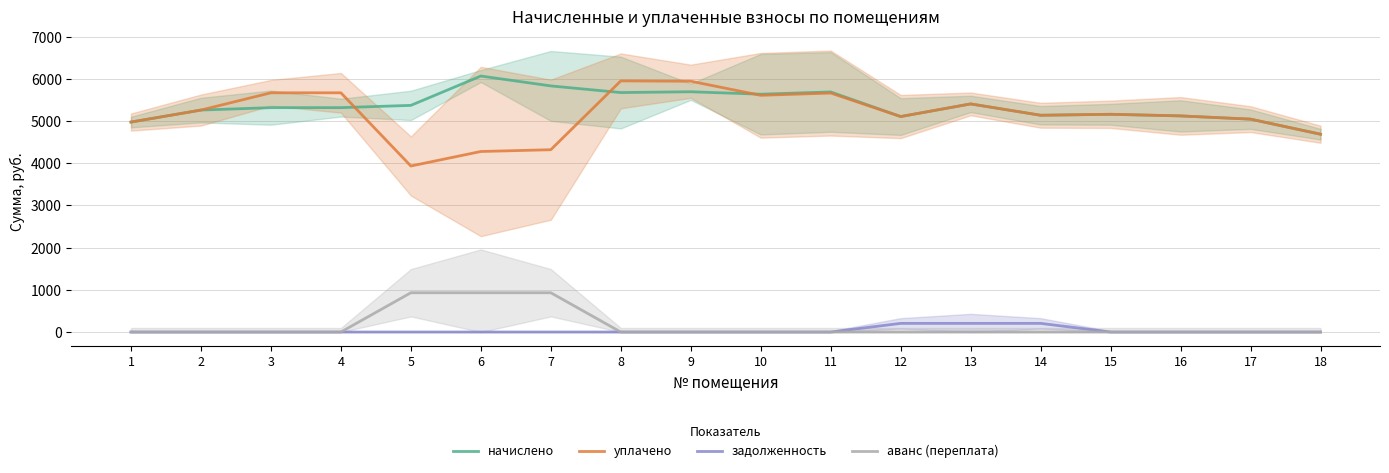

Which label corresponds to the smallest value in the chart?

1